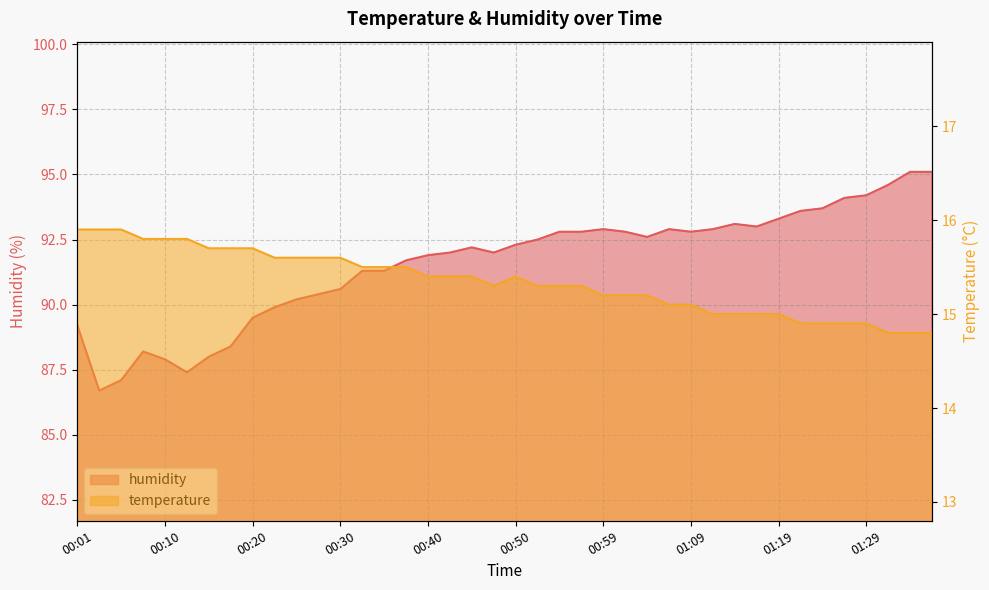

What is the value of the temperature point at the 10th from the left?

15.6